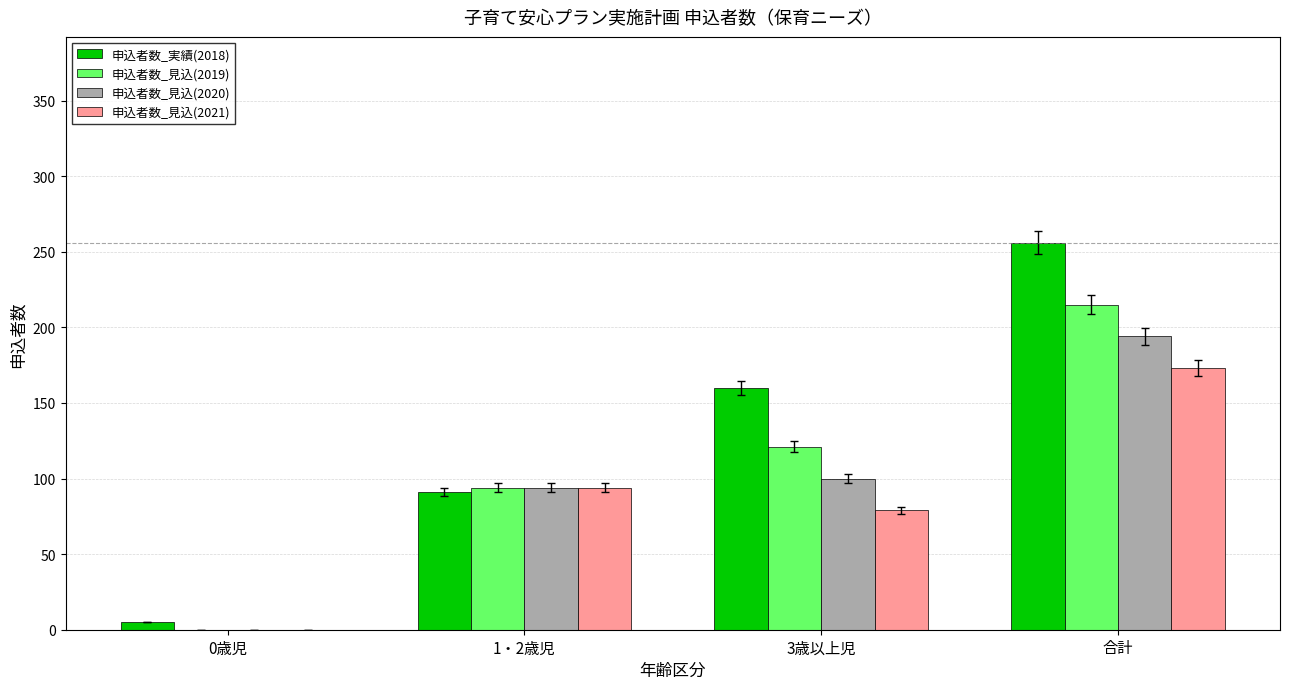

Where is 申込者数_見込(2021) nearest to the value 86?

3歳以上児